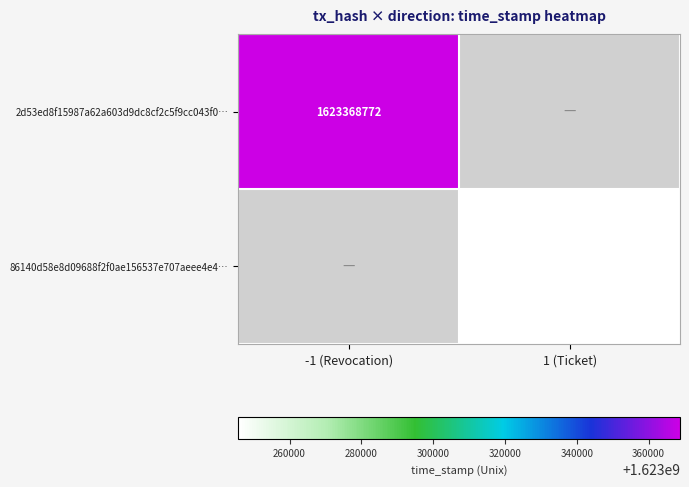

Is the value of 2d53ed8f15987a62a603d9dc8cf2c5f9cc043f0… at -1 (Revocation) greater than the value of 86140d58e8d09688f2f0ae156537e707aeee4e4… at 1 (Ticket)?

Yes